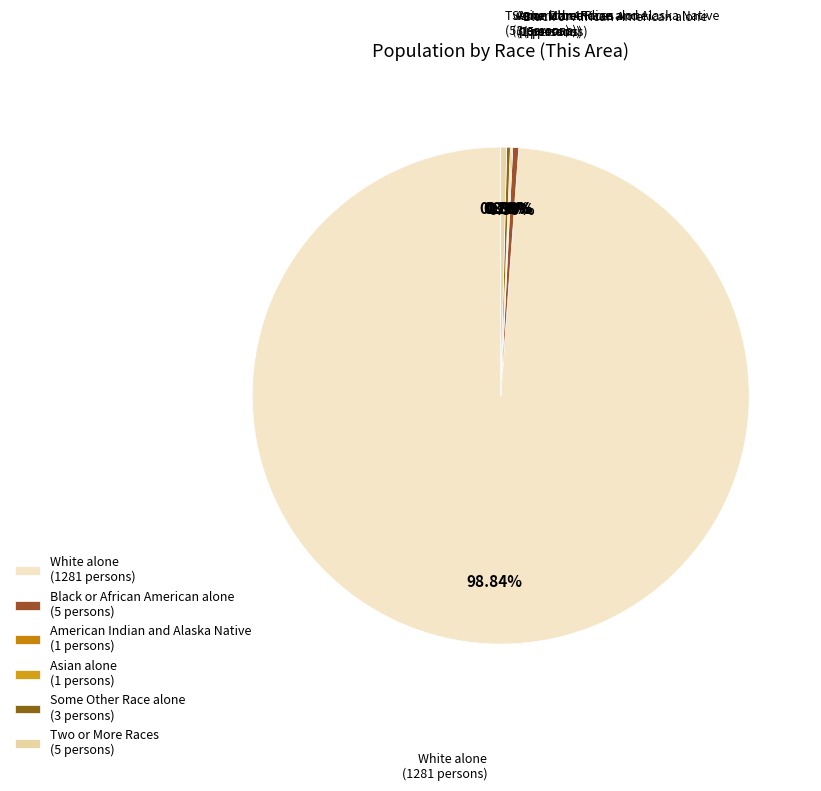

Is there any slice that represents more than half of the pie?

Yes